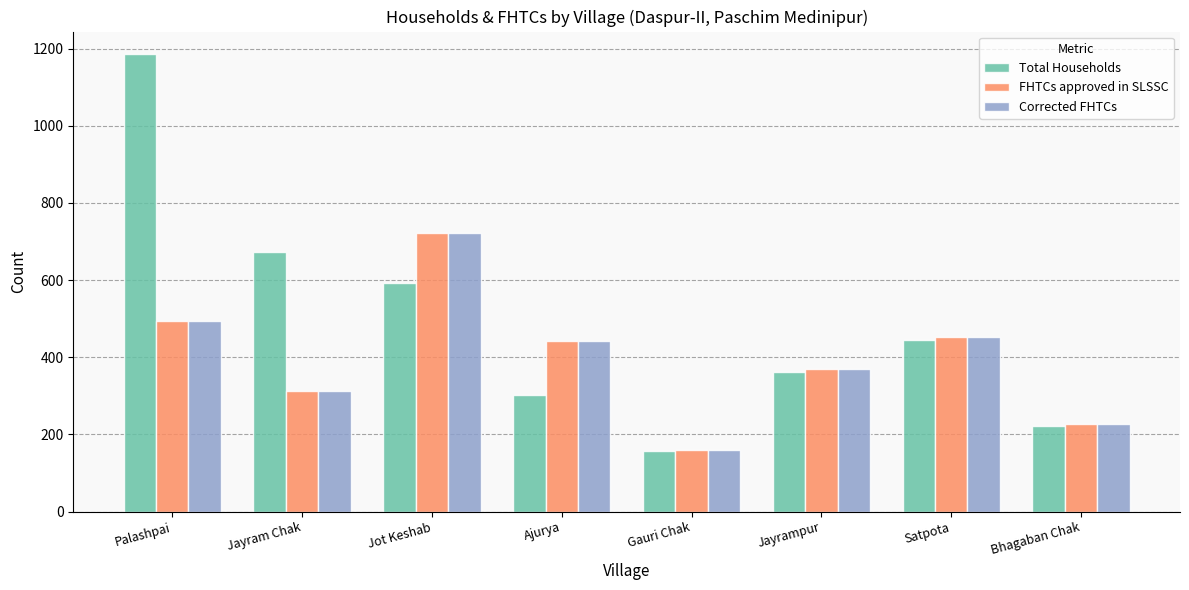

List the labels in order of Total Households value, largest first.

Palashpai, Jayram Chak, Jot Keshab, Satpota, Jayrampur, Ajurya, Bhagaban Chak, Gauri Chak